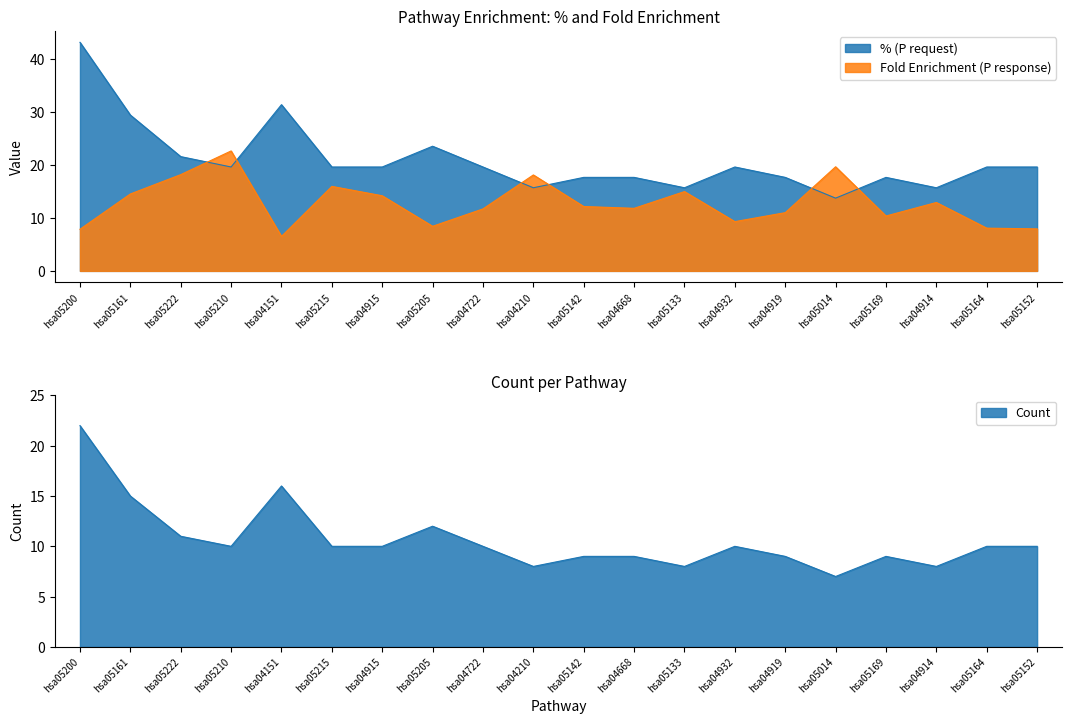

What is the difference between the second highest and second lowest values in the Fold Enrichment (P response) series?

11.8